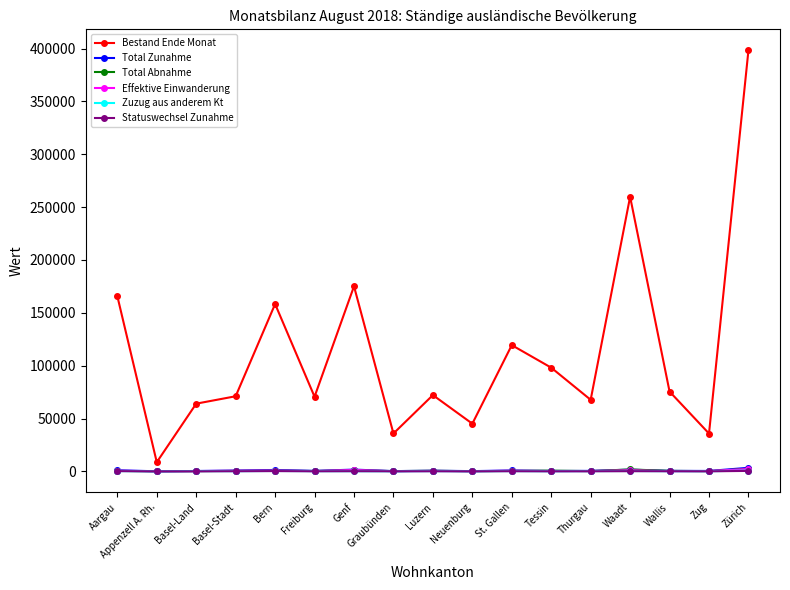

Which series has the largest range (max minus min)?

Bestand Ende Monat